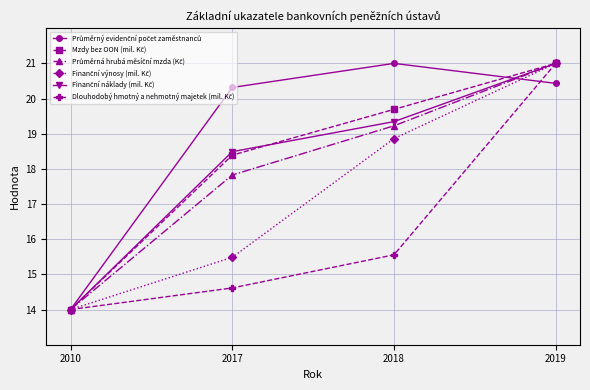

What is the spread (max minus min) of values at 2017?

5.7